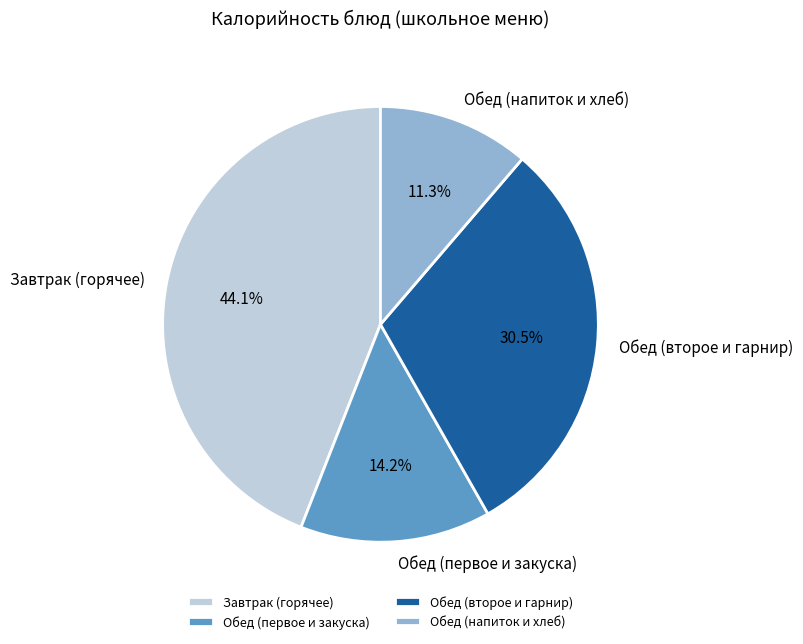

Does Обед (второе и гарнир) account for over 50% of the chart?

No